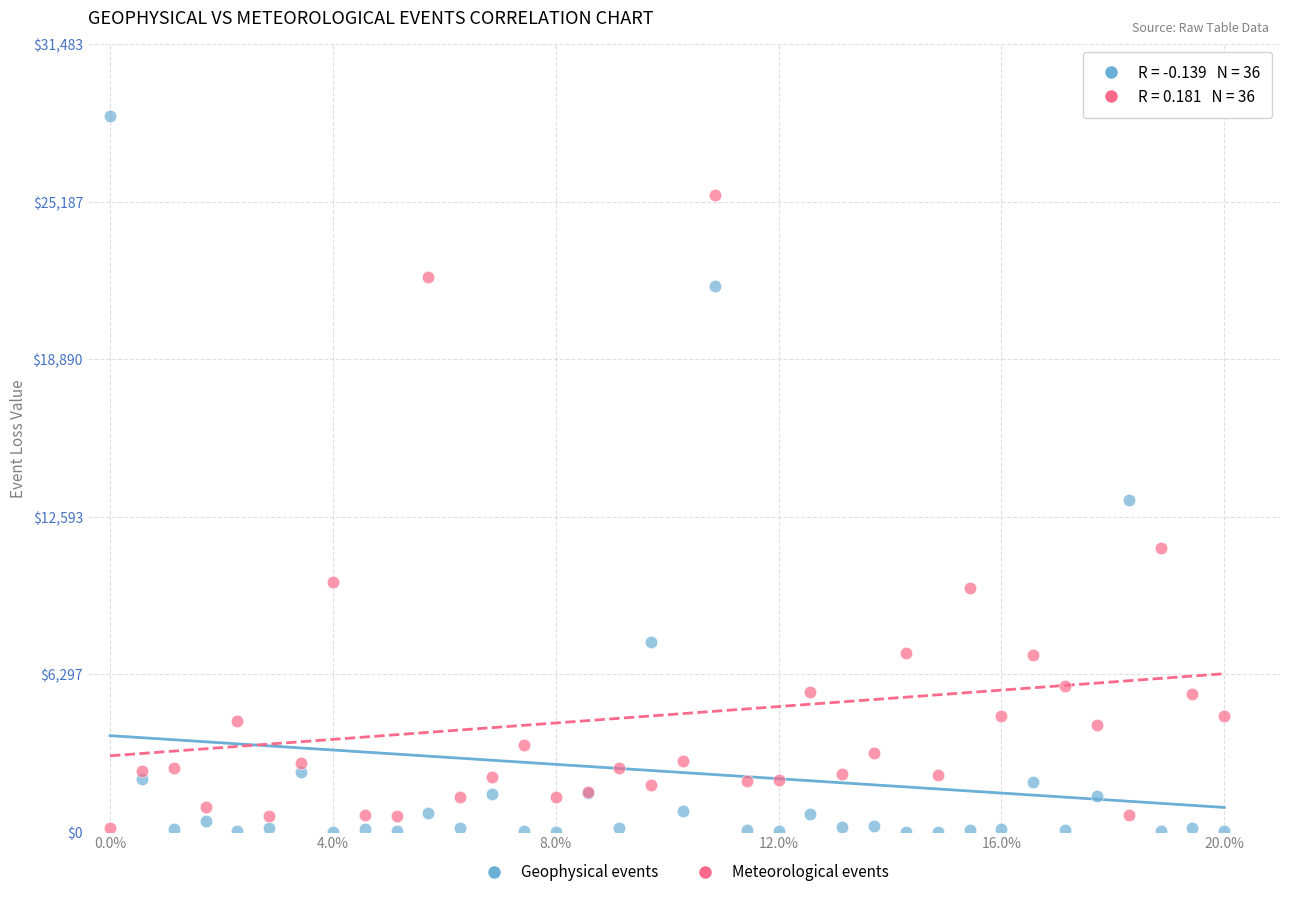

Which series contains the highest Y value?

Geophysical events